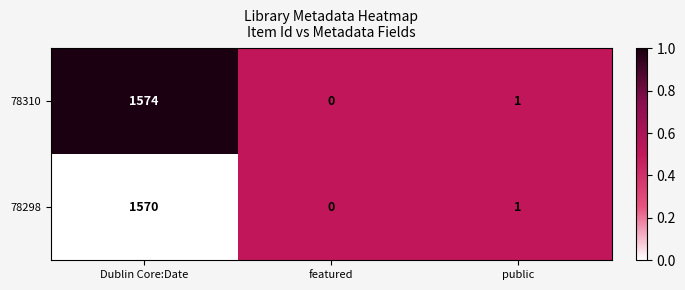

Which series has the widest spread of values?

78310